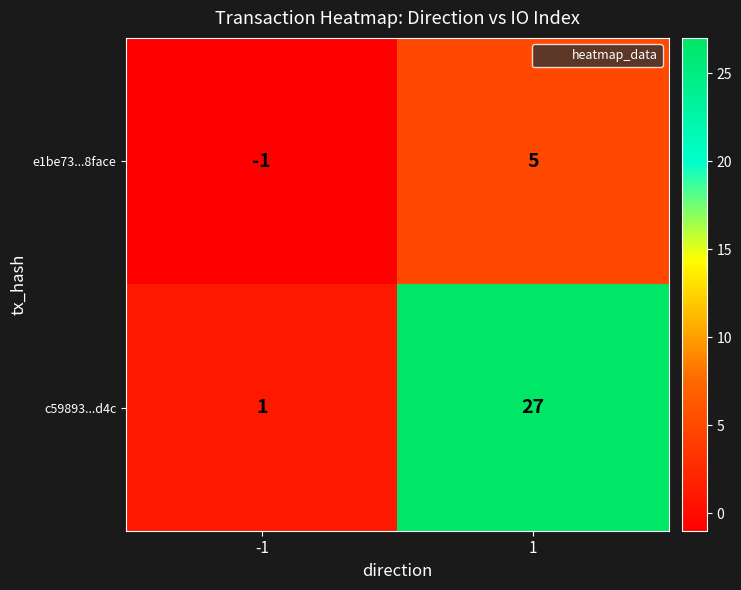

What value does the e1be73...8face series have at 1?

5